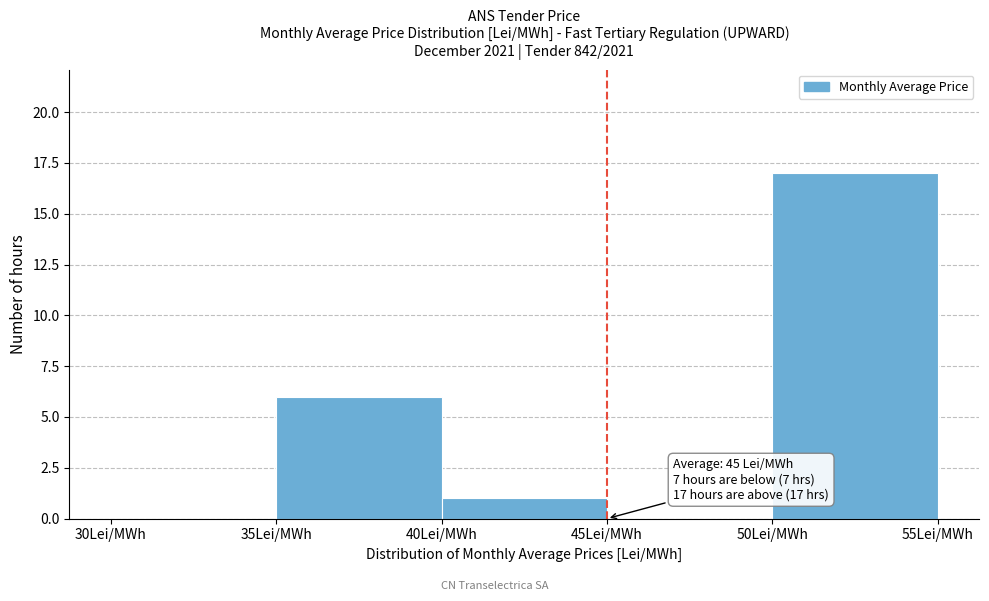

Over which range of the x-axis is the bar tallest?

50 to 55